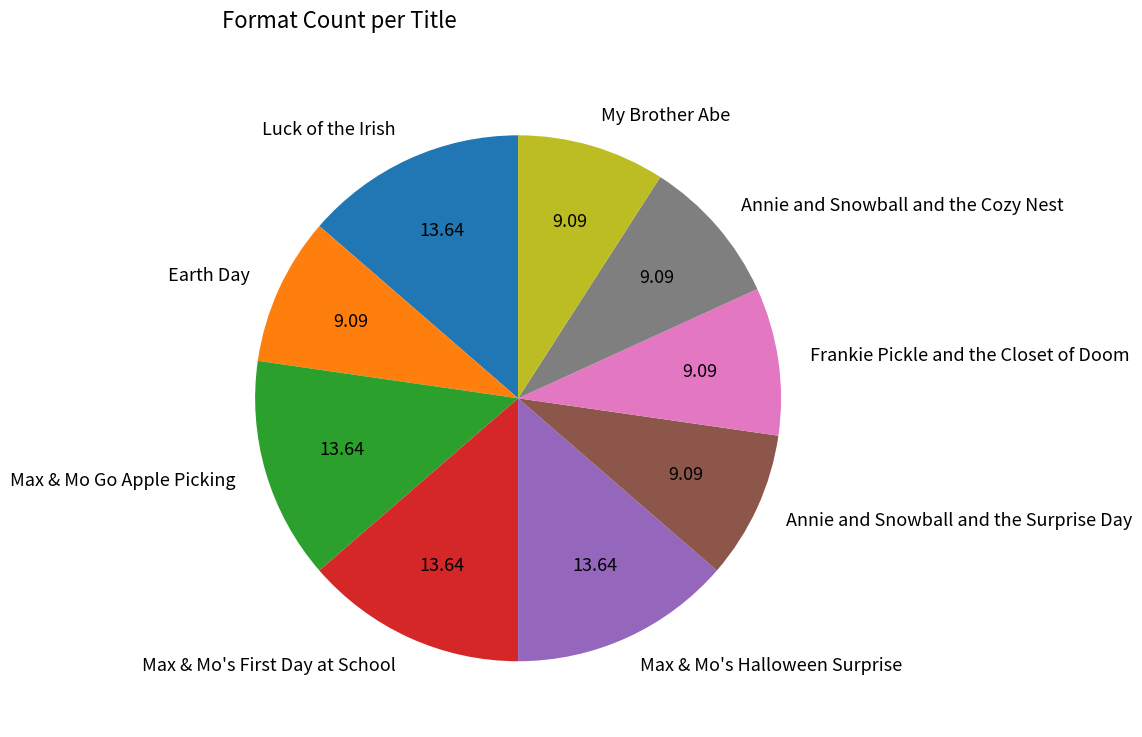

Approximately how many times larger is the value at Frankie Pickle and the Closet of Doom compared to Annie and Snowball and the Cozy Nest?

1.0